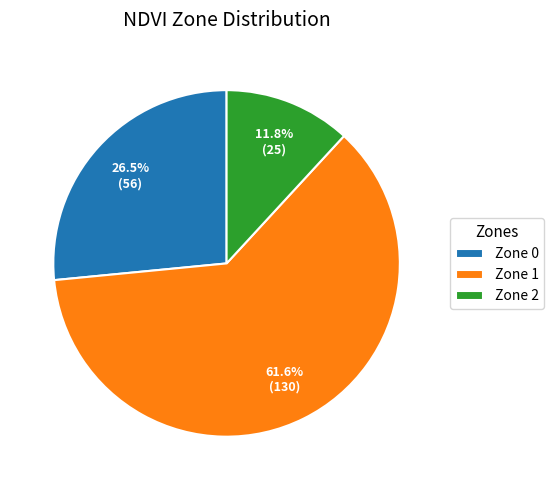

Which category has the smallest portion of the pie?

Zone 2